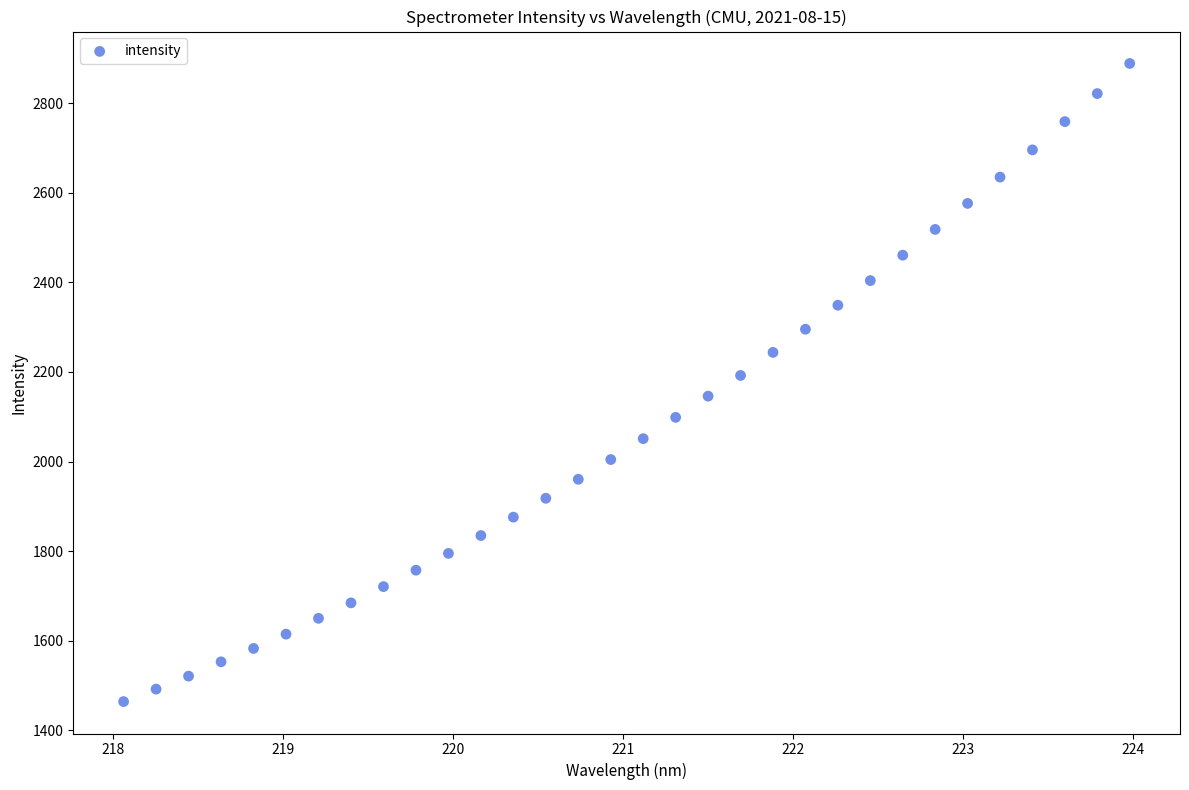

What is the range of X values (max minus min)?

5.9